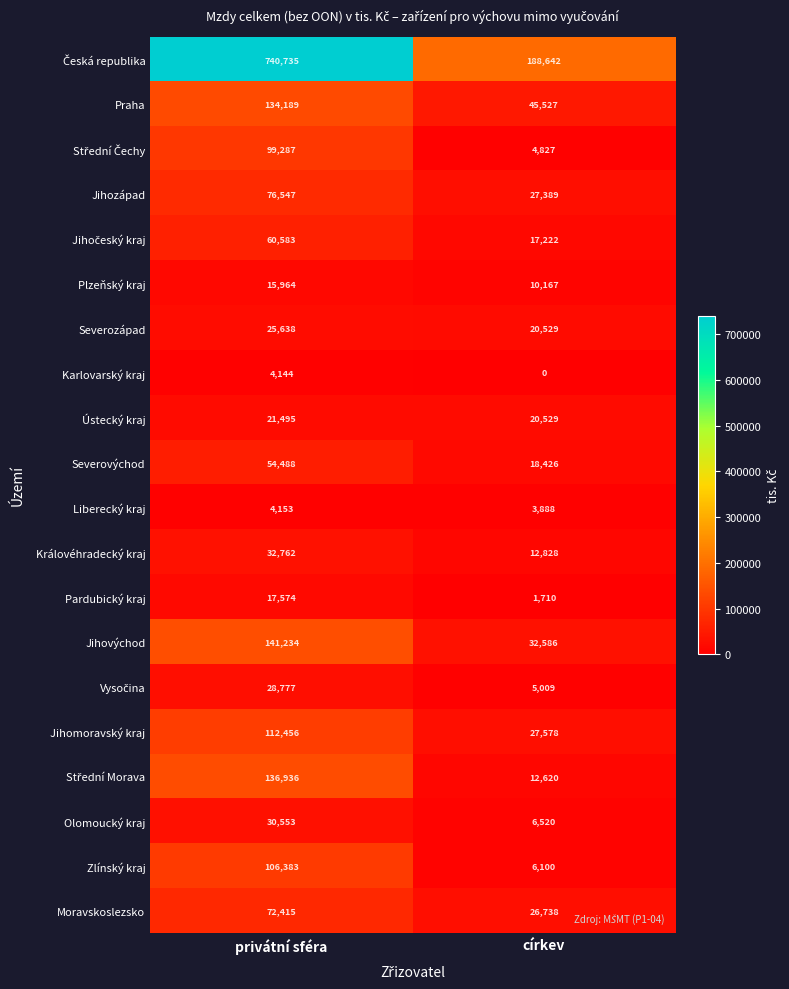

Which label corresponds to the smallest value in the chart?

církev